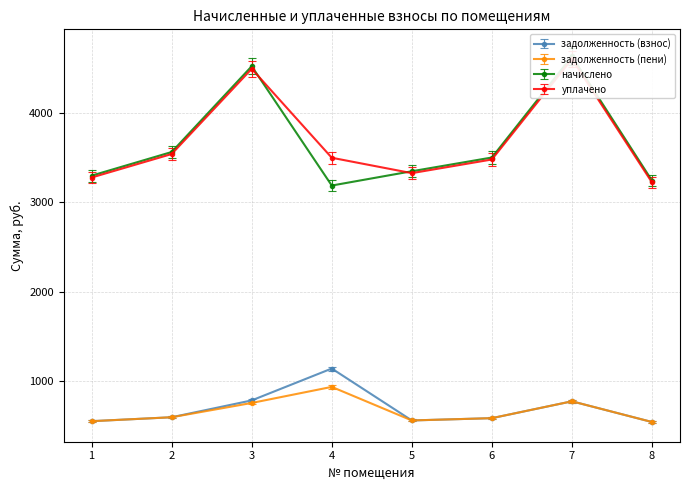

Is the value of уплачено at 1 greater than the value of начислено at 4?

No